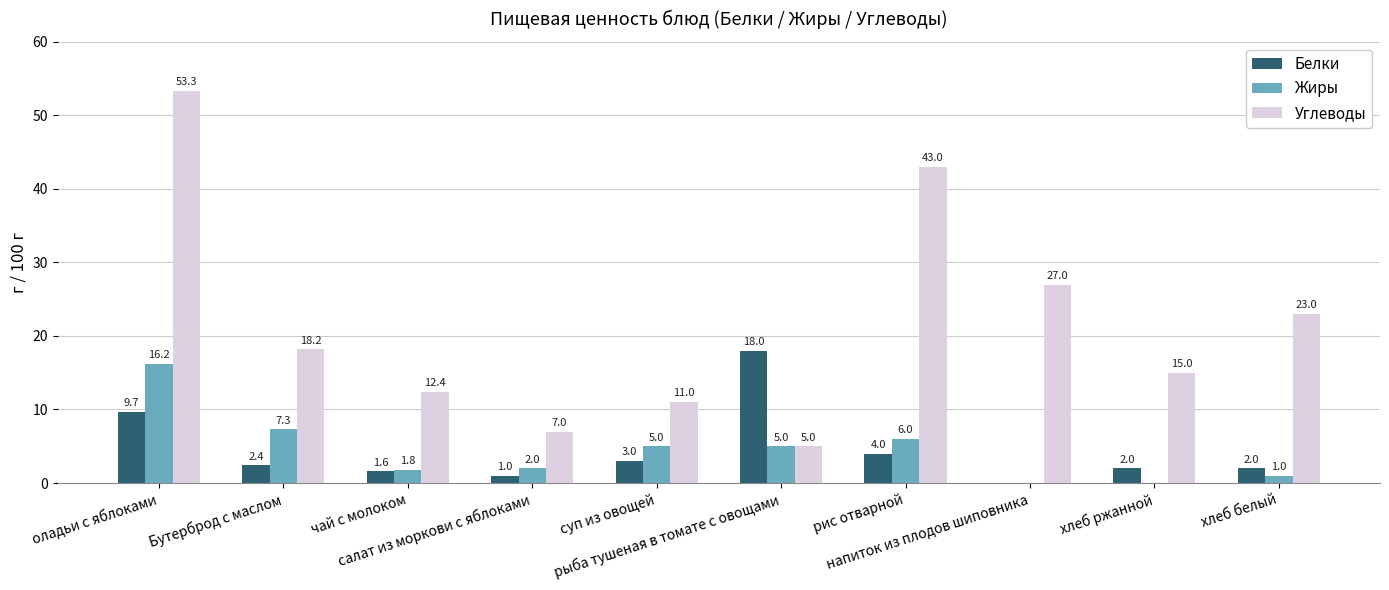

Are the bars grouped side by side (vs. stacked)?

Yes